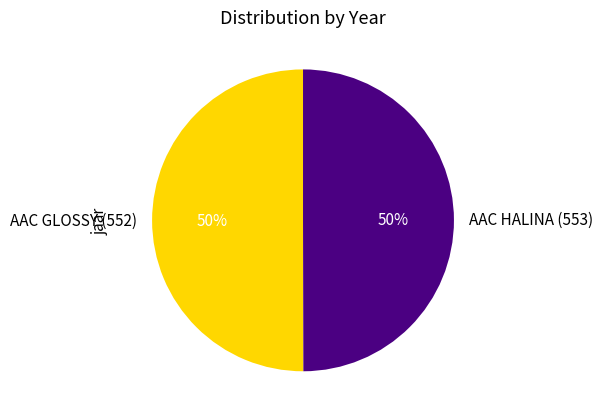

Approximately how many times larger is the value at AAC HALINA (553) compared to AAC GLOSSY (552)?

1.0